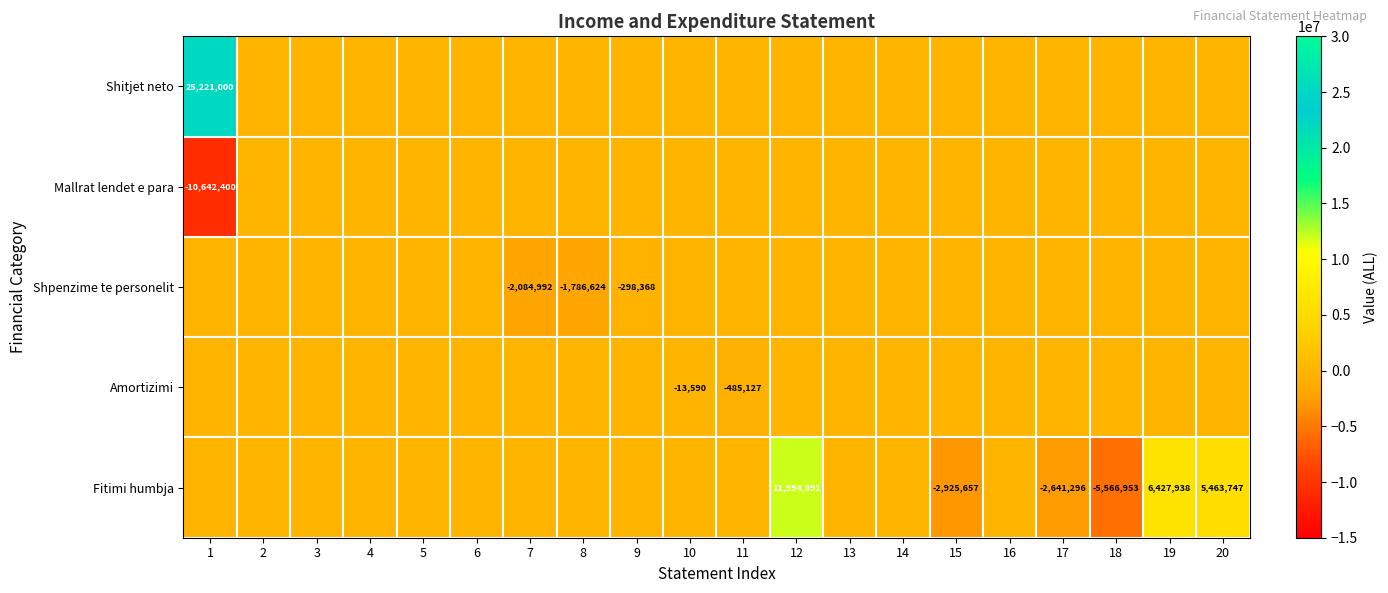

True or false: Shpenzime te personelit has a value of -560069 at 8.

False